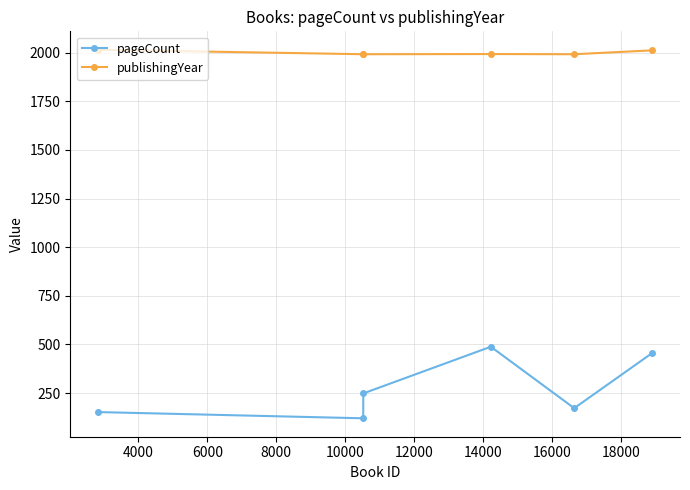

Which series has the largest range (max minus min)?

pageCount